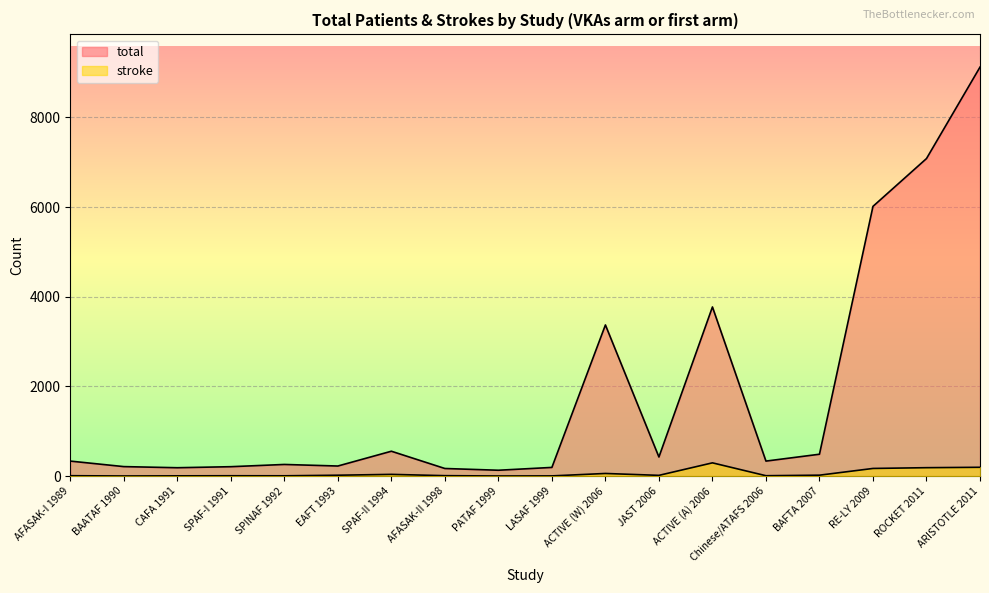

Is it true that total equals 7081 at ROCKET 2011?

True